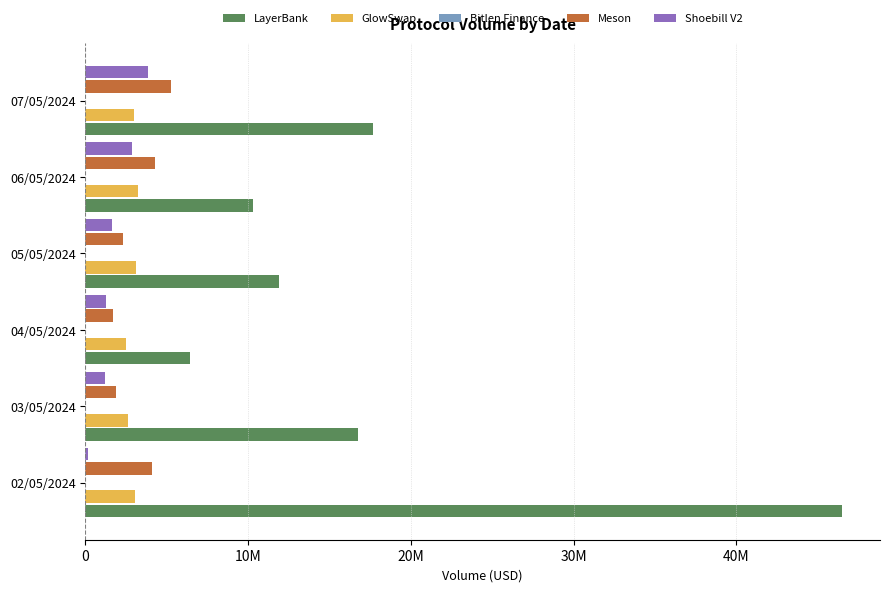

Reading left to right, extract all data points from this chart.

LayerBank: 46509874.6	16752088.0	6439433.7	11865469.6	10303177.1	17675357.2
GlowSwap: 3017092.3	2631949.5	2502977.9	3115243.8	3231999.6	3001703.1
Bitlen Finance: 625.4	639.8	50.4	51.0	51.0	50.8
Meson: 4063358.8	1884165.3	1702791.9	2309510.7	4259283.4	5247306.3
Shoebill V2: 149043.8	1185913.8	1231620.0	1649216.3	2850013.9	3832096.4